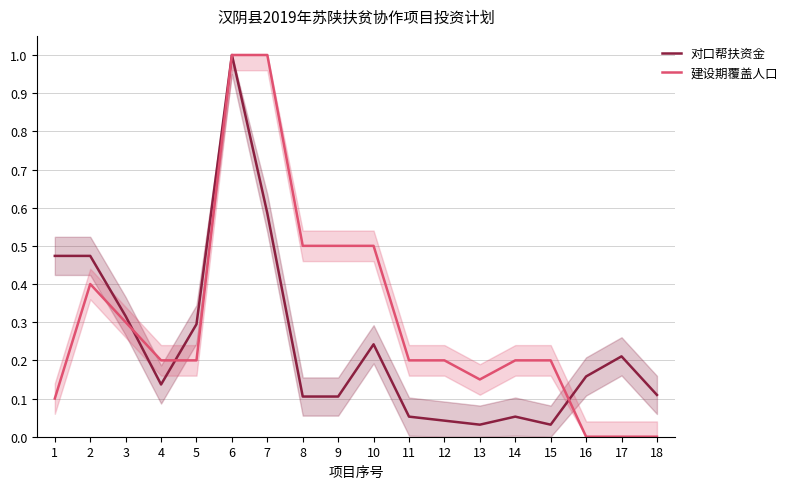

Is the value of 建设期覆盖人口 at 13 greater than the value of 对口帮扶资金 at 9?

Yes